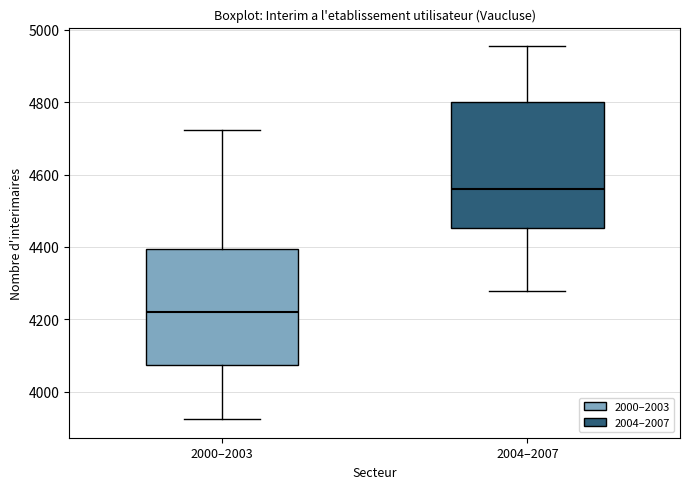

Reading left to right, read every box against the y-axis: the position of its median line, the range the box covers, and the ends of its whiskers. The values are not printed on the chart, so give them approximately, as read against the axis.

2000–2003: median 4220, box 4080 to 4400, whiskers 3920 to 4720
2004–2007: median 4560, box 4460 to 4800, whiskers 4280 to 4960